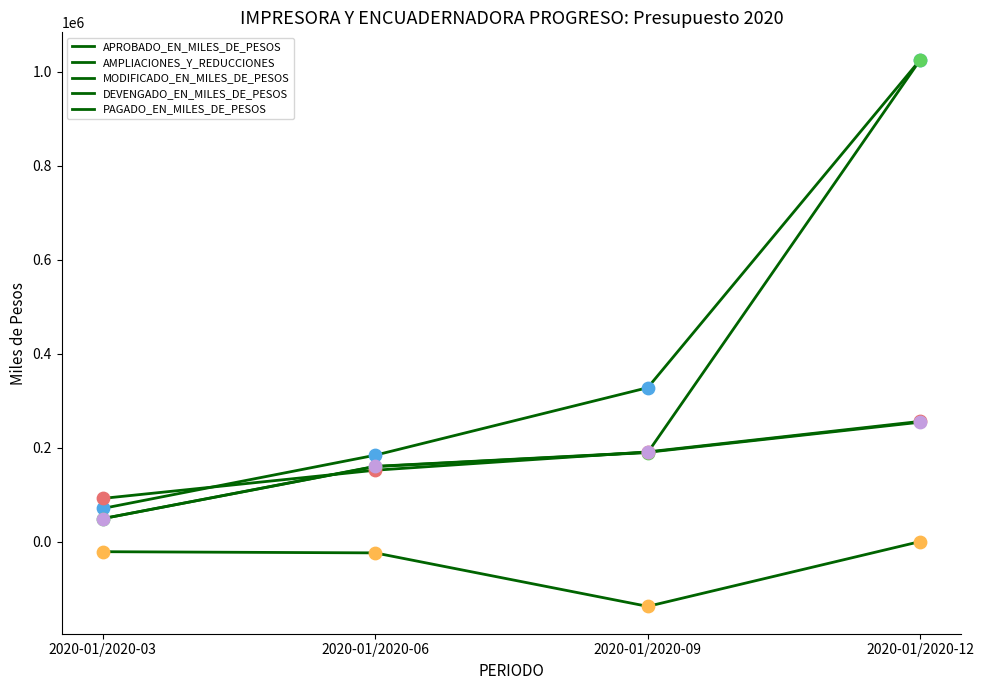

At which category is the sum across all series the highest?

2020-01/2020-12